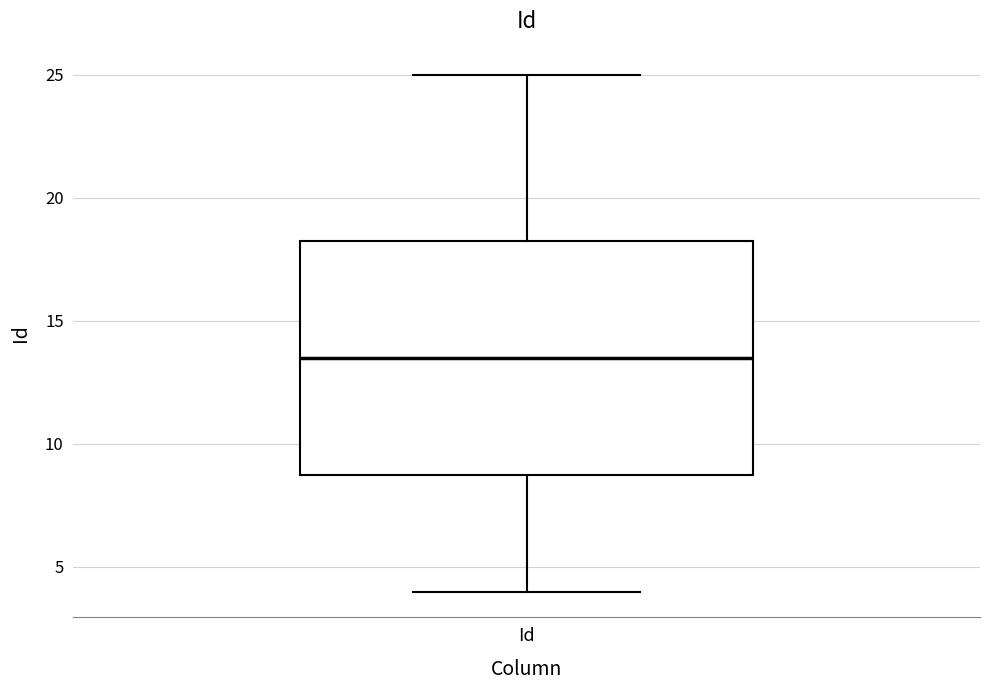

Transcribe this box plot: give where the median line is, the range the box spans, and where the two whiskers end, as read against the y-axis. The values are not printed on the chart, so give them approximately, as read against the axis.

median 13.5, box 9.0 to 18.5, whiskers 4.0 to 25.0